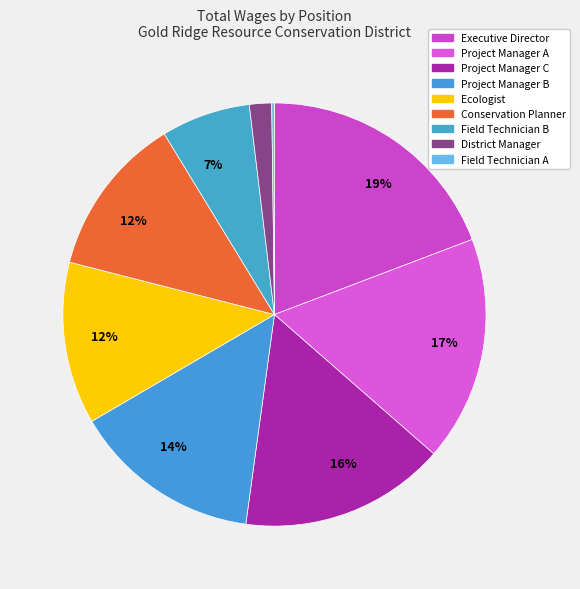

Rank the categories by value from lowest to highest.

Field Technician A, District Manager, Field Technician B, Conservation Planner, Ecologist, Project Manager B, Project Manager C, Project Manager A, Executive Director